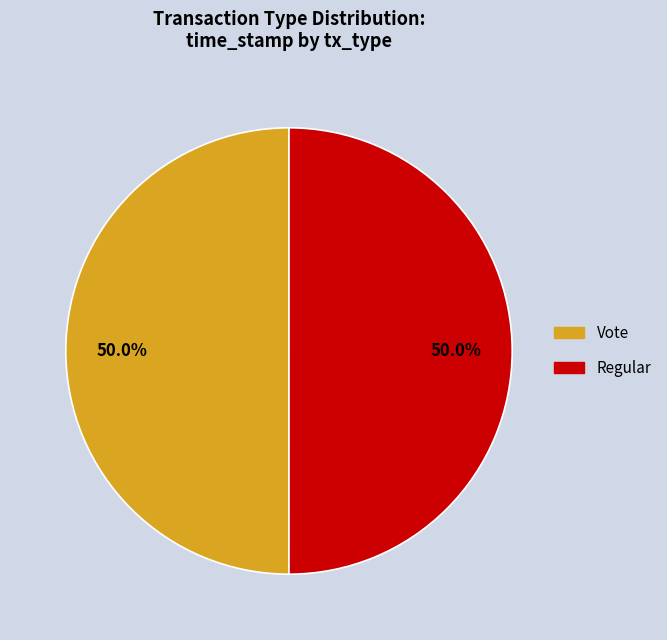

How many slices are in this pie chart?

2